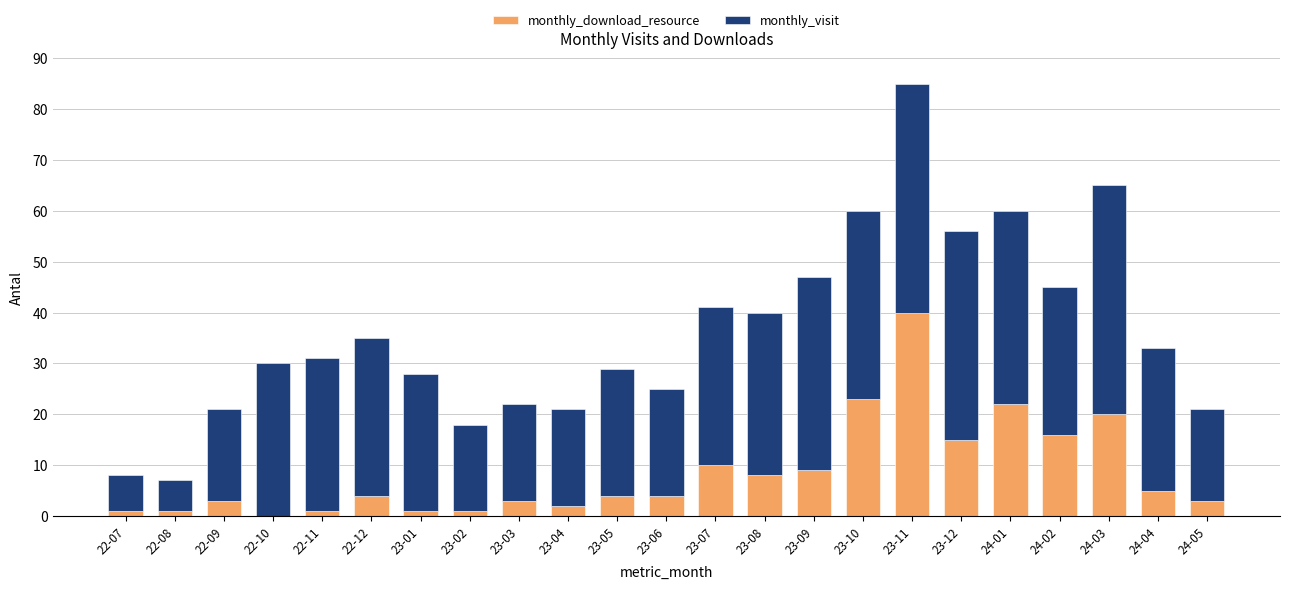

At which category is the sum across all series the highest?

23-11